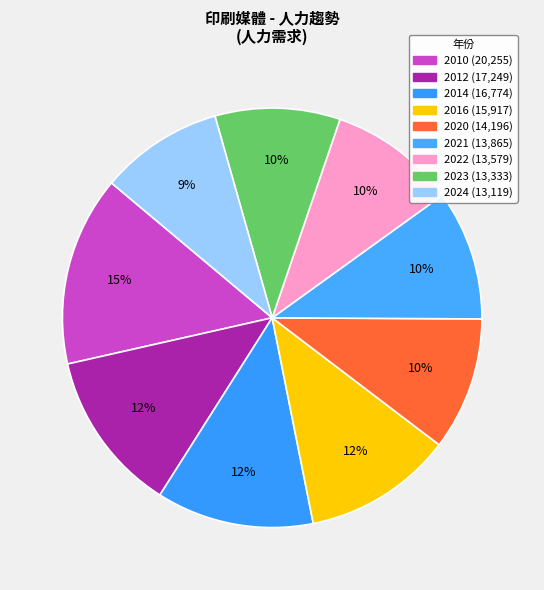

How many slices are in this pie chart?

9